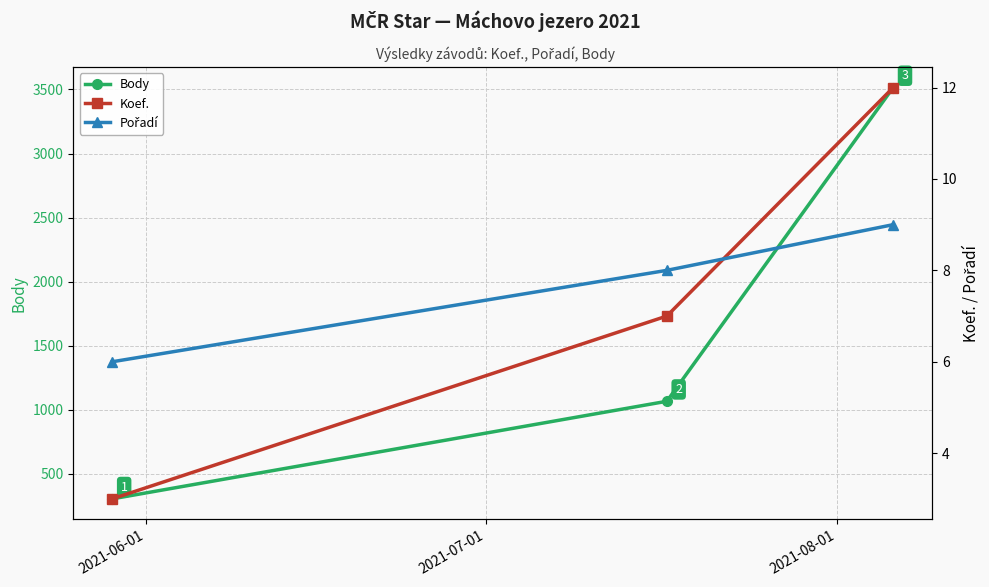

At how many categories does at least one series exceed 3131?

1